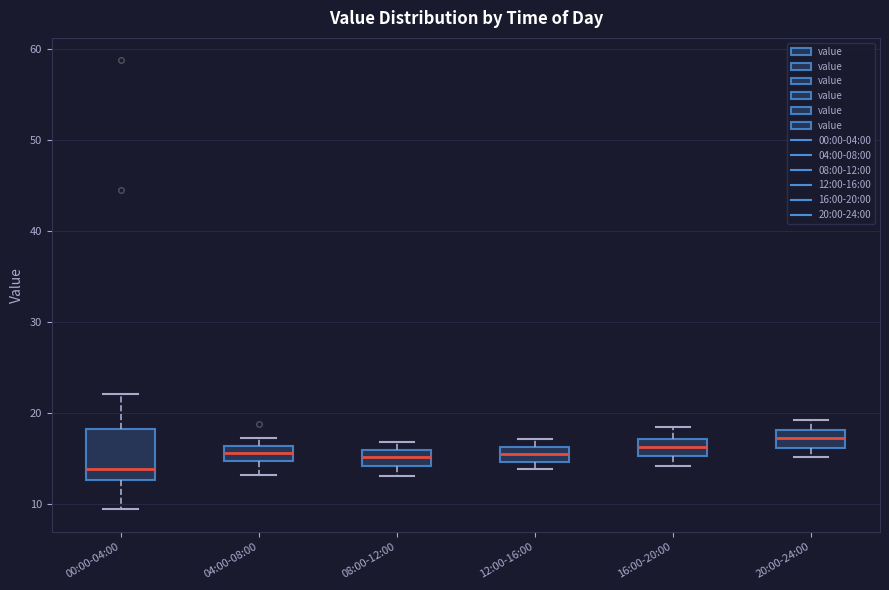

Which box's median line is the highest?

20:00-24:00